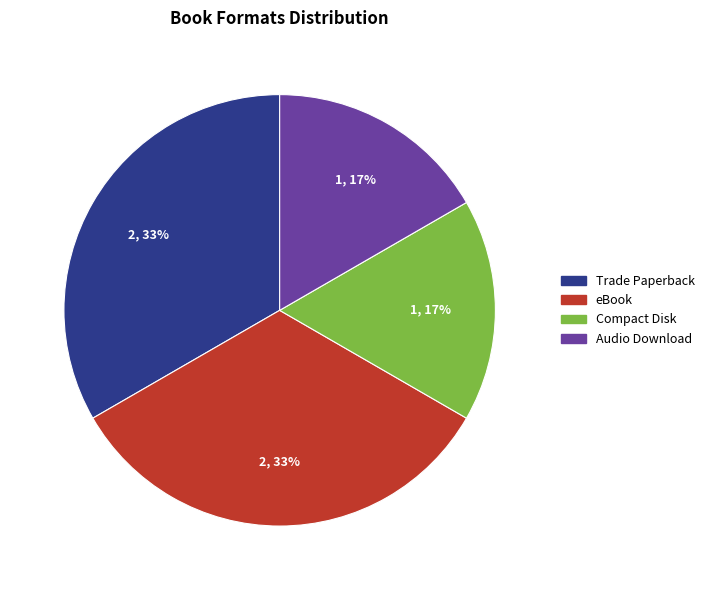

Does any single category account for the majority?

No